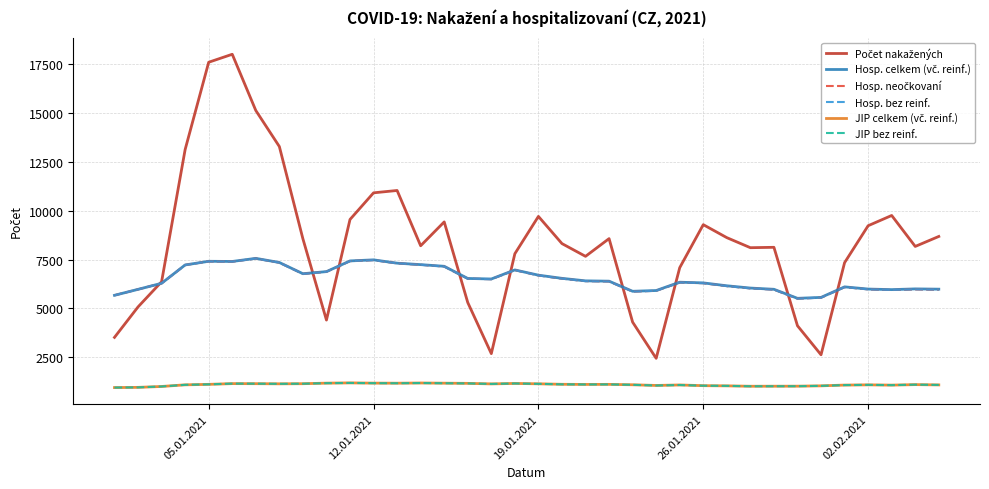

What is the minimum value for Hosp. bez reinf.?

5501